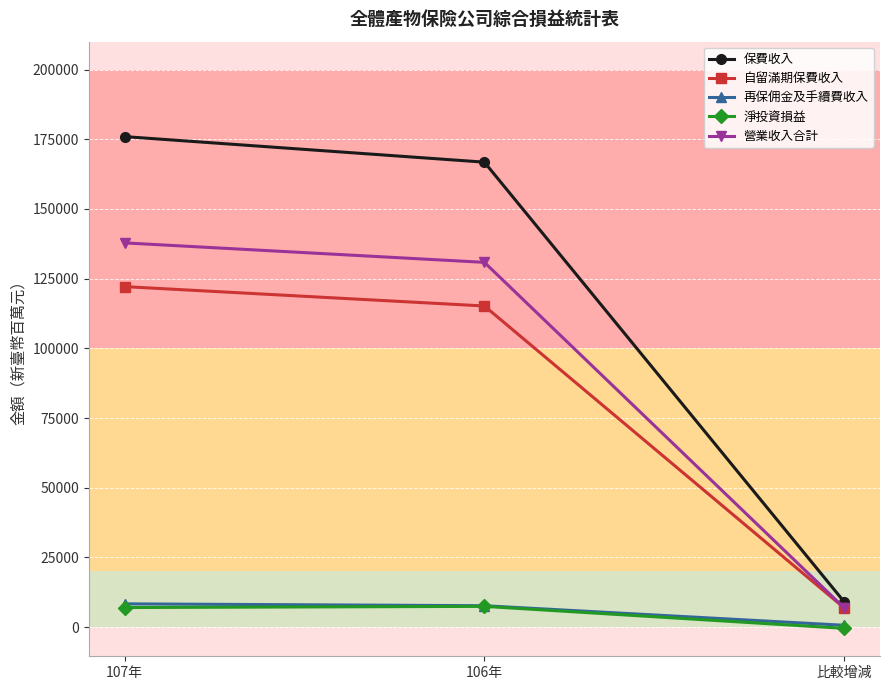

What is the difference between the second highest and minimum values in the 保費收入 series?

157643